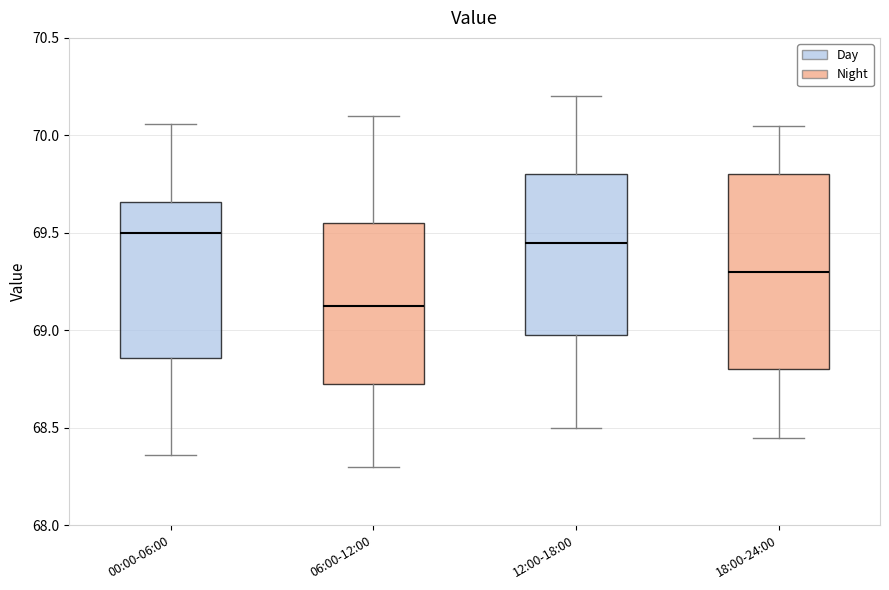

Which box is the tallest, from its lower edge to its upper edge?

18:00-24:00